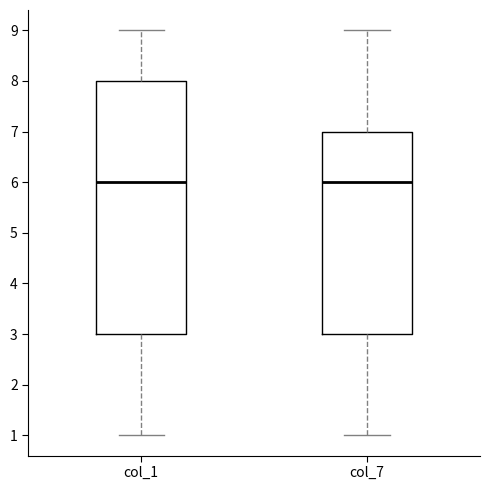

Reading left to right, transcribe this box plot: for each box, give where its median line is, the range the box spans, and where its two whiskers end, as read against the y-axis. The values are not printed on the chart, so give them approximately, as read against the axis.

col_1: median 6, box 3 to 8, whiskers 1 to 9
col_7: median 6, box 3 to 7, whiskers 1 to 9